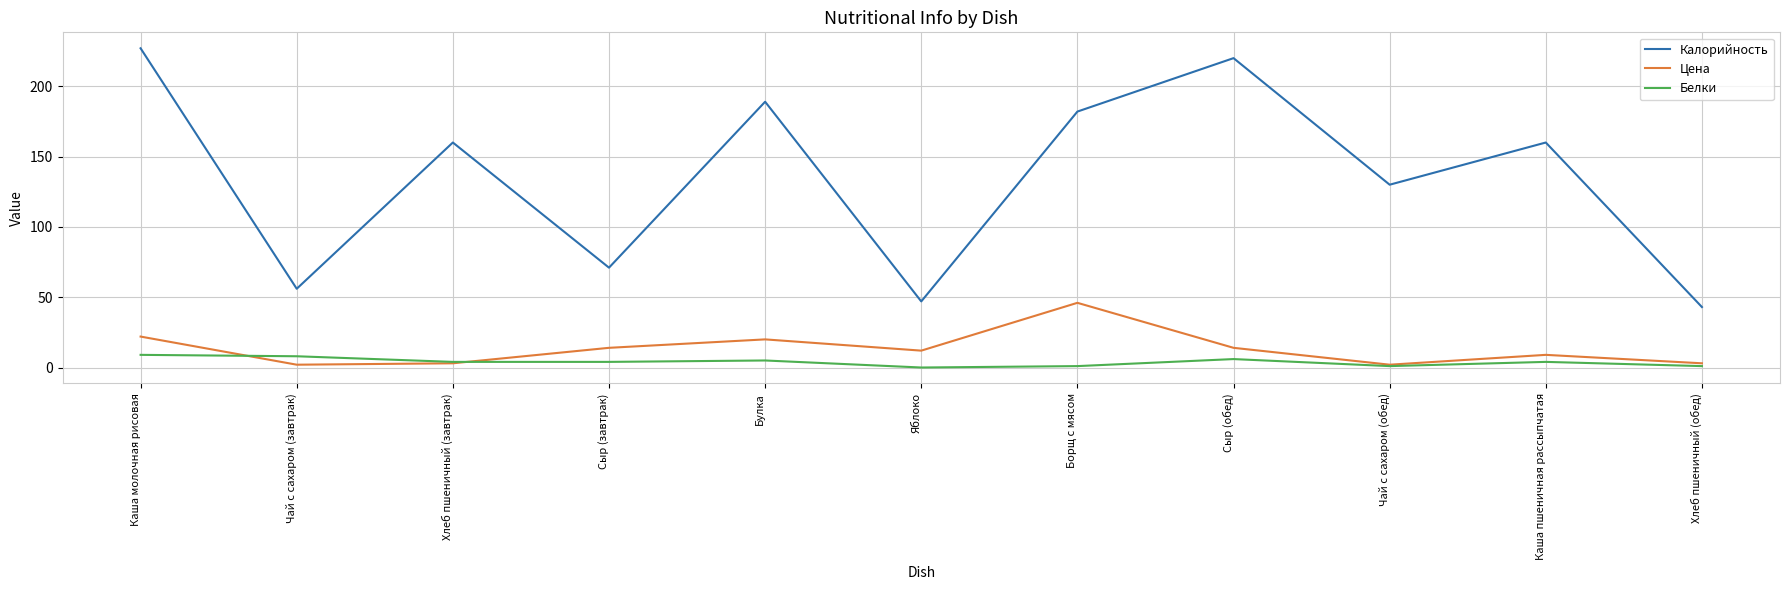

What is the total value across all series at Чай с сахаром (завтрак)?

66